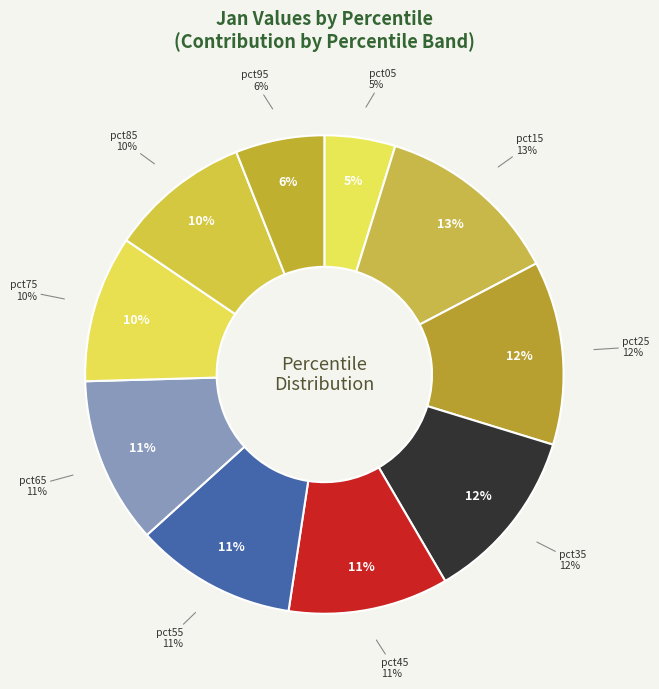

Is it true that pct45 is 11% of the pie?

True